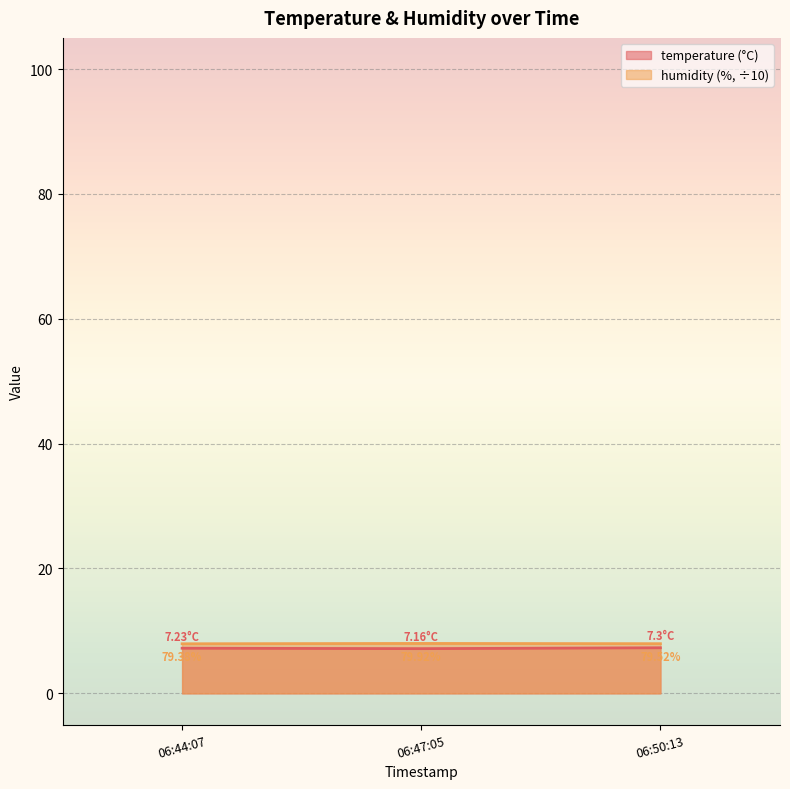

Which series has the widest spread of values?

temperature